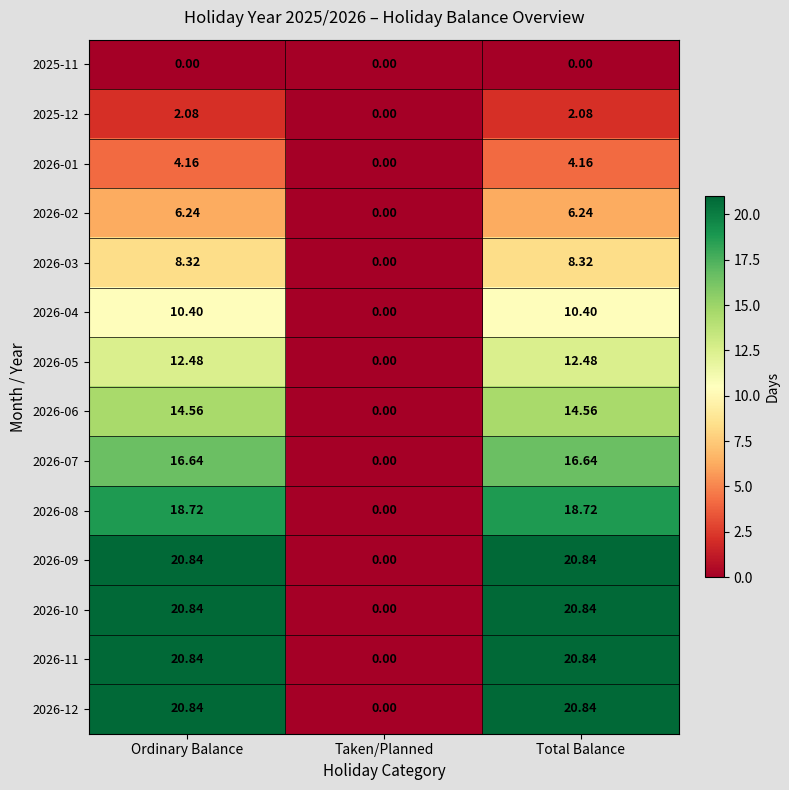

Where is 2026-11 nearest to the value 10?

Taken/Planned